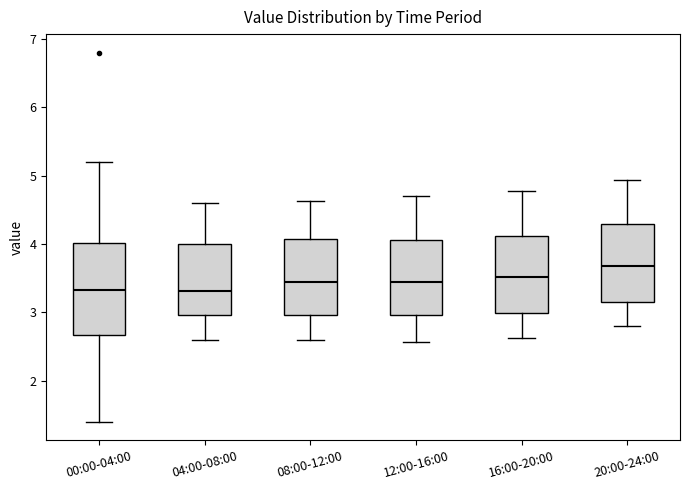

Where does the lower whisker of the box for 20:00-24:00 end on the y-axis? The values are not printed on the chart, so give them approximately, as read against the axis.

2.8